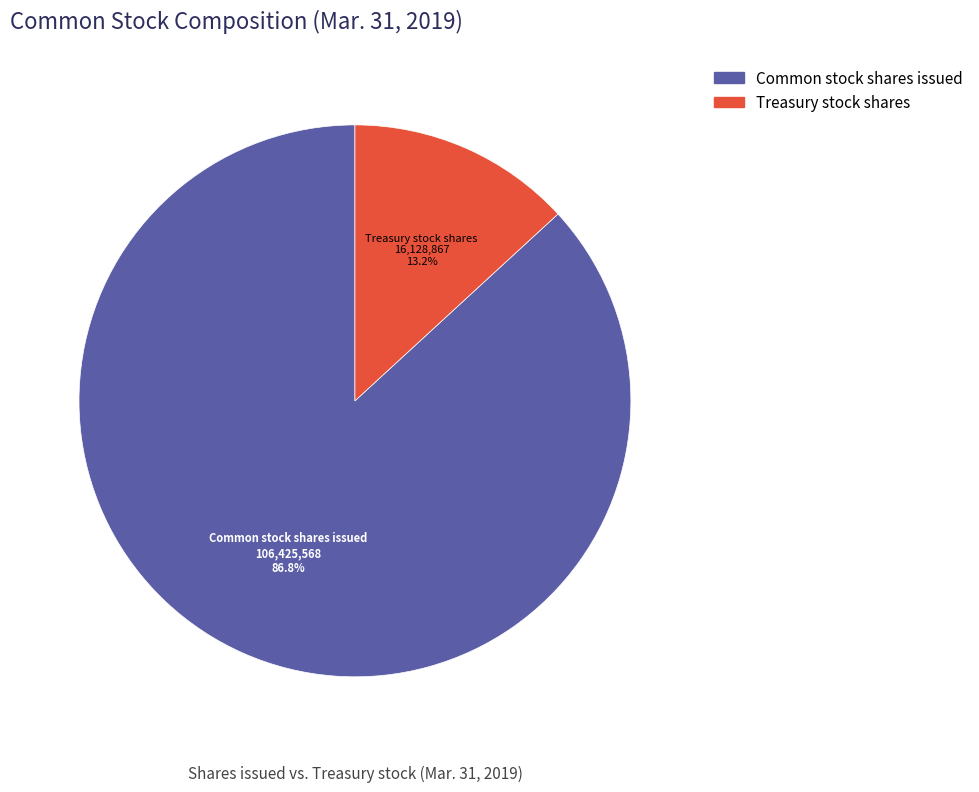

Do Common stock shares issued and Treasury stock shares together represent more than half of the pie?

Yes